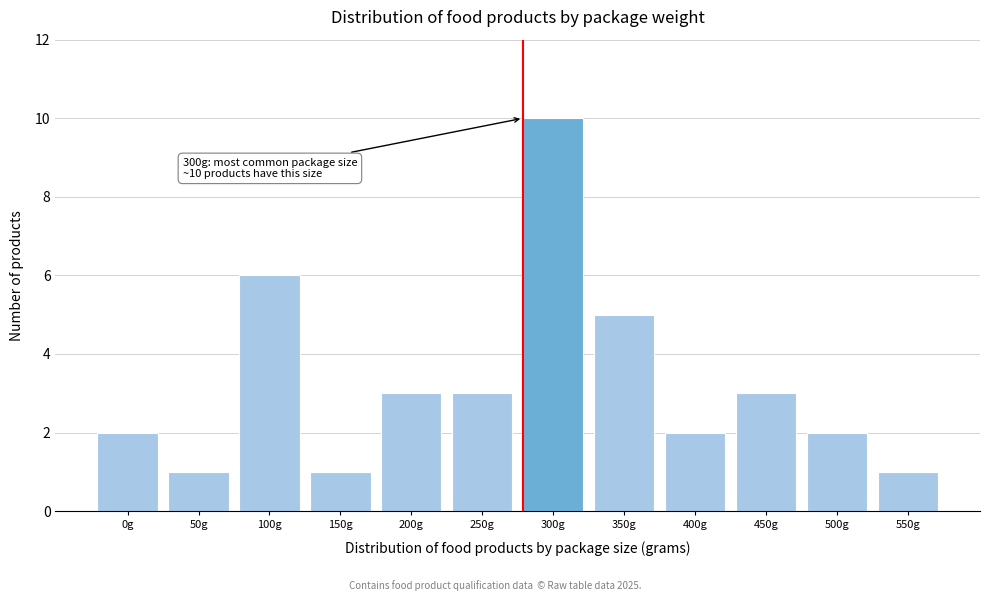

Reading left to right, transcribe all the data shown in this chart.

2	1	6	1	3	3	10	5	2	3	2	1